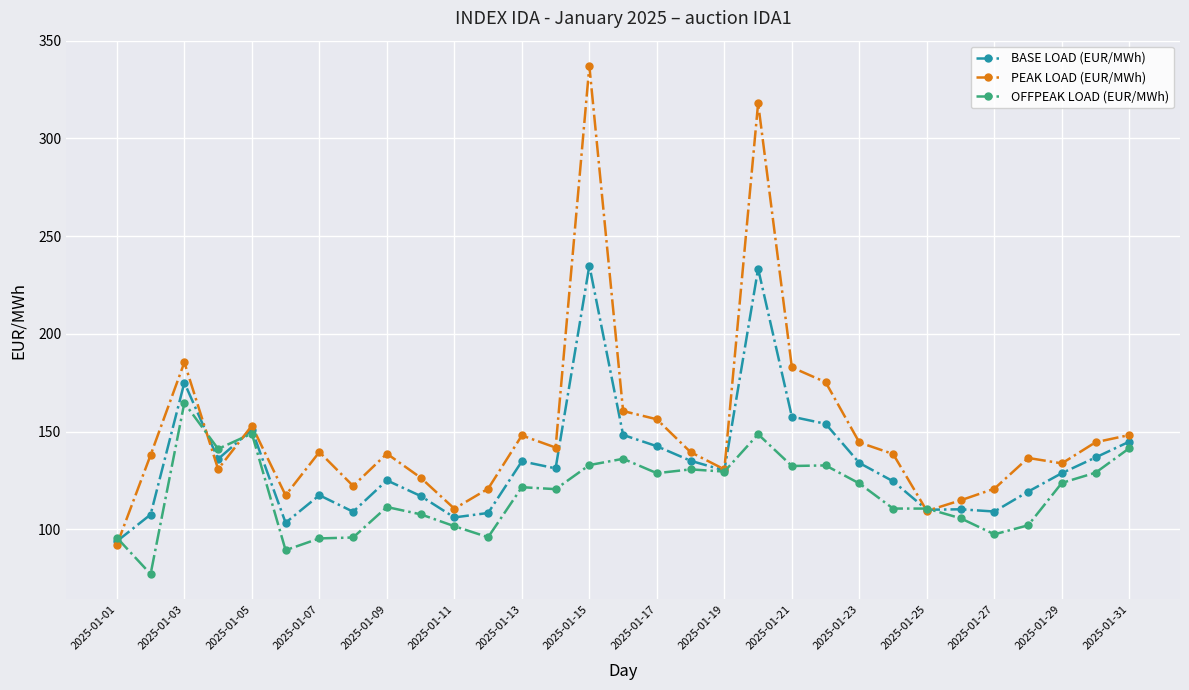

Which series has the largest total across all categories?

PEAK LOAD (EUR/MWh)